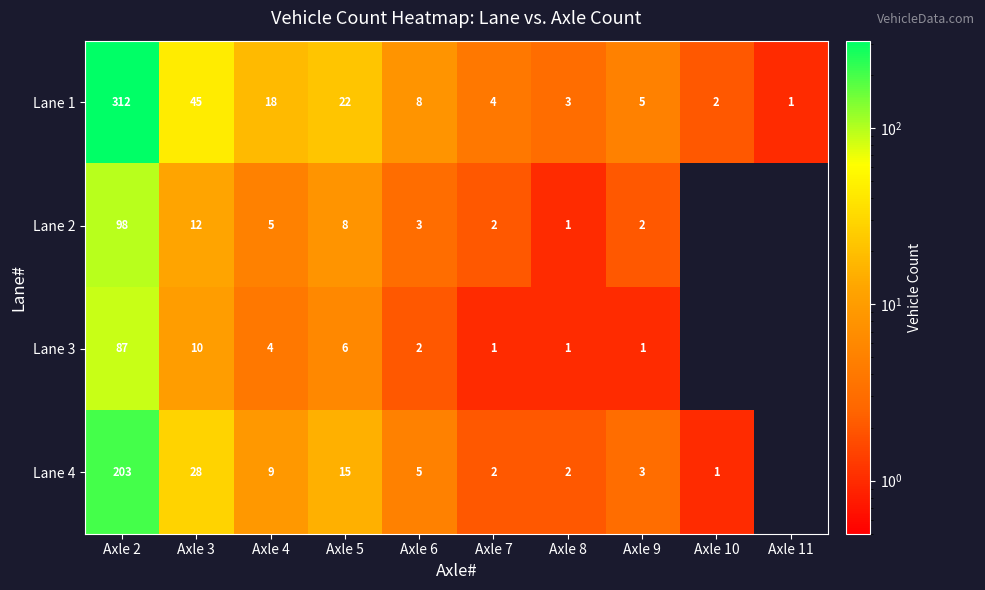

True or false: Lane 2 has a value of 5 at Axle 4.

True